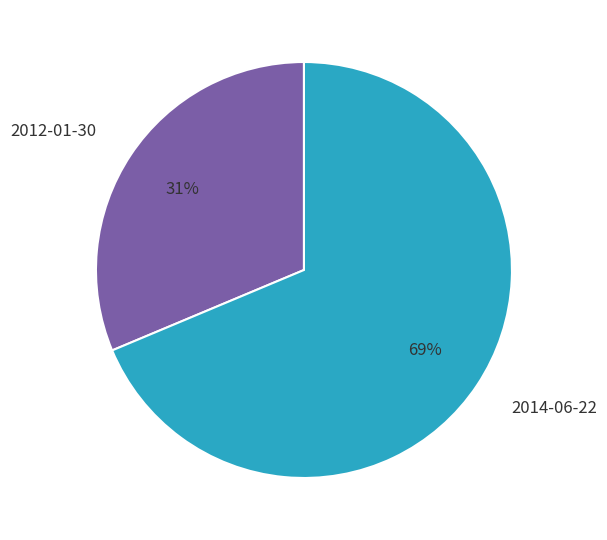

To the nearest percent, what percentage of the pie is 2014-06-22?

69%